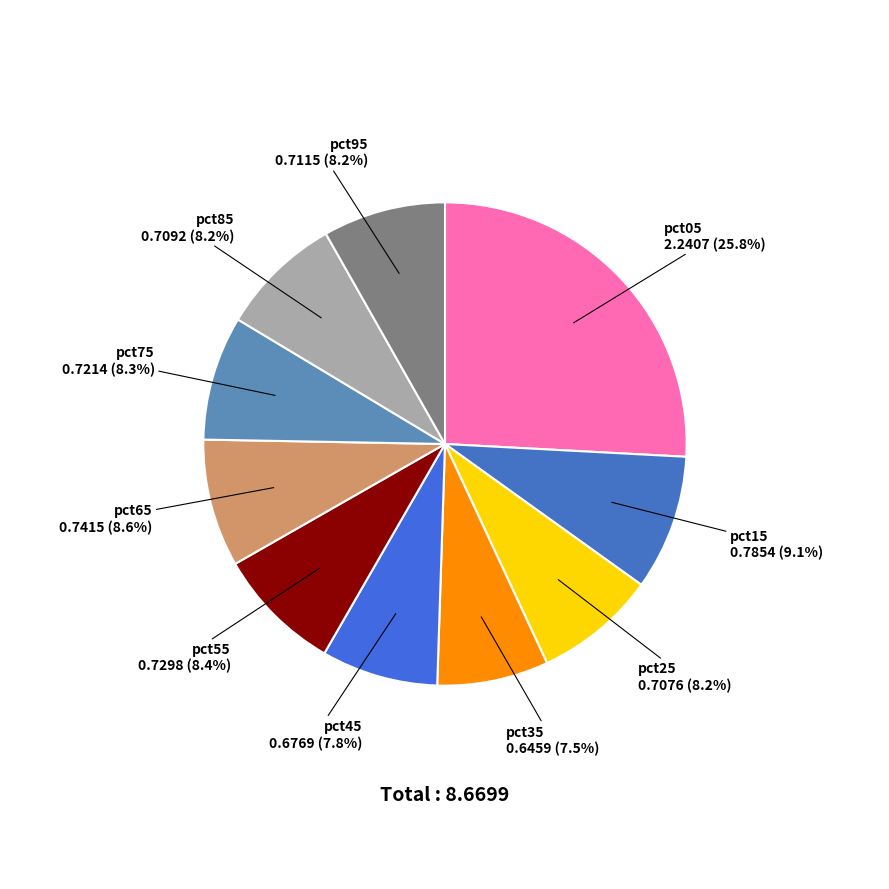

How many segments does this pie chart have?

10